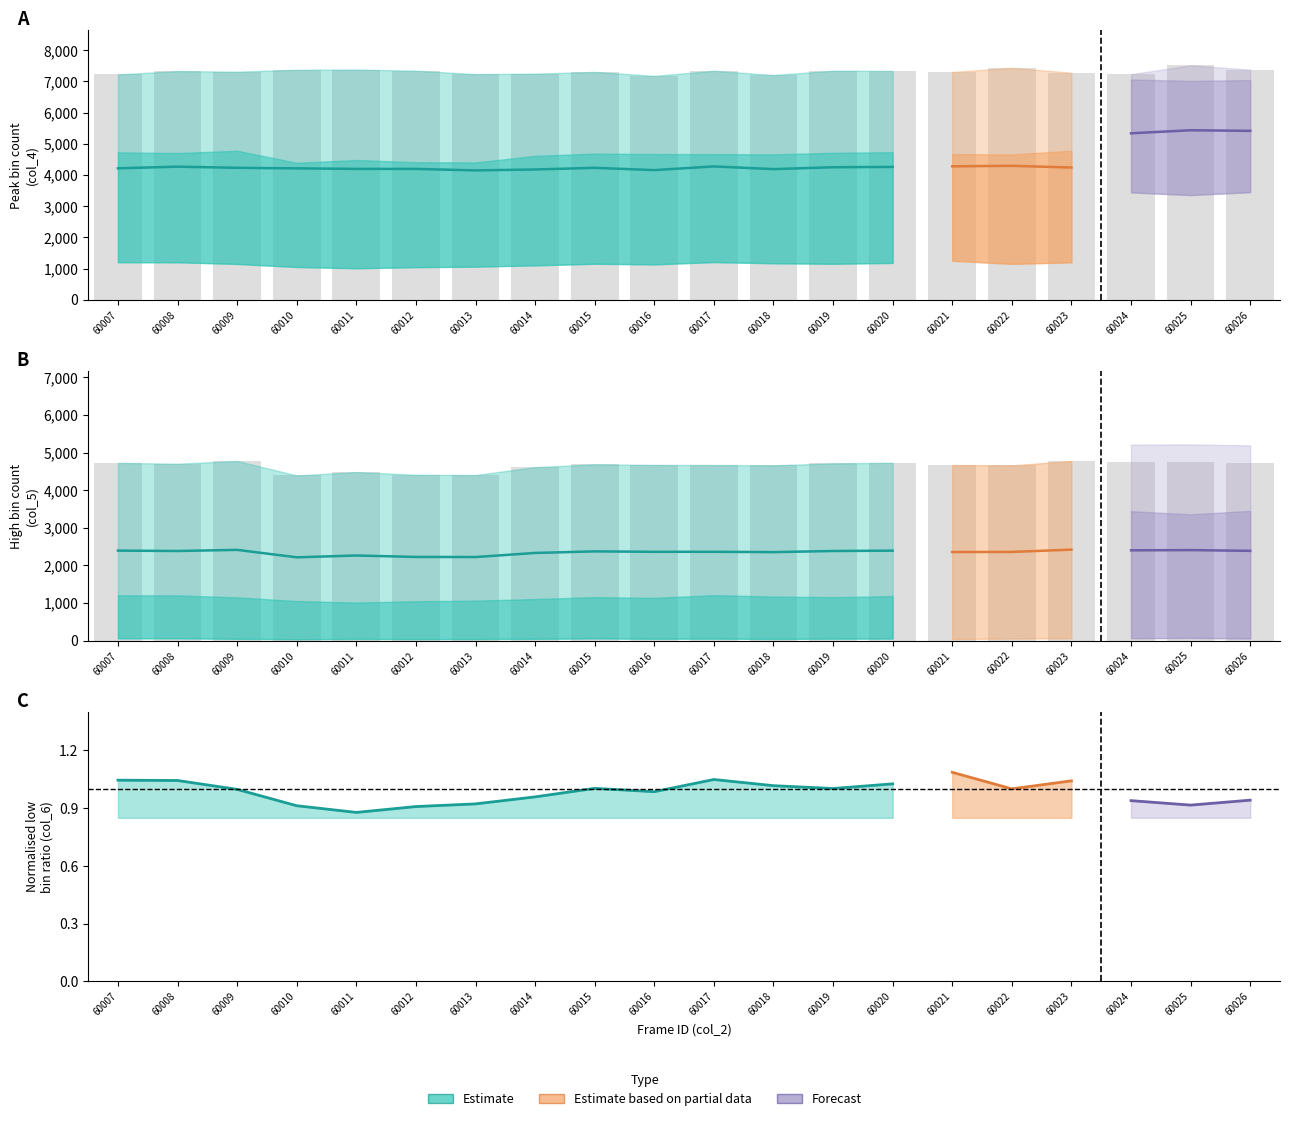

Which has a higher value, 60025 or 60021?

60025